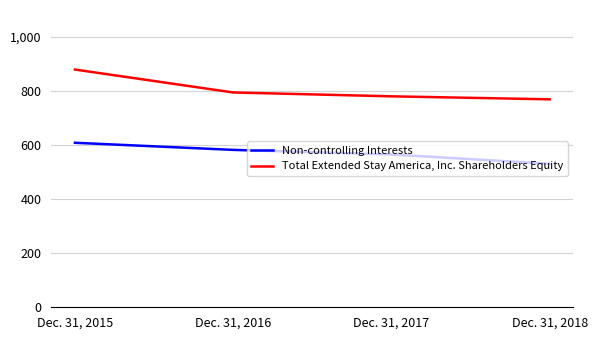

Is the value of Non-controlling Interests at Dec. 31, 2015 greater than the value of Total Extended Stay America, Inc. Shareholders Equity at Dec. 31, 2015?

No